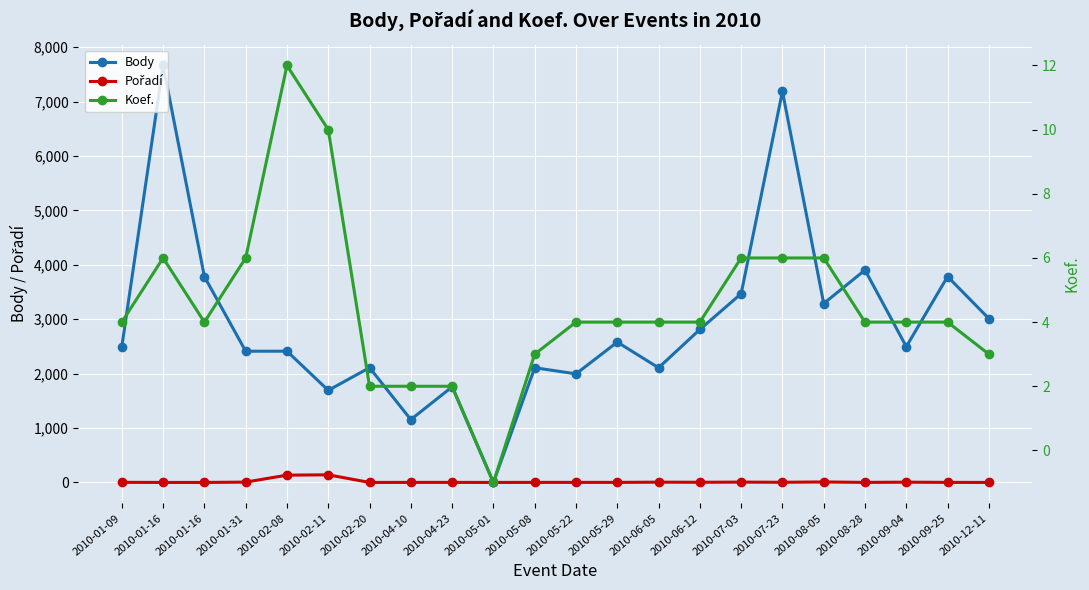

Reading left to right, what are all the values shown in this chart?

Body: 2496	7663	3784	2412	2413	1693	2110	1156	1758	0	2109	1996	2580	2108	2812	3469	7187	3289	3904	2496	3784	3012
Pořadí: 3	1	1	7	135	141	1	2	2	1	2	2	2	6	4	7	4	10	2	6	2	1
Koef.: 4	6	4	6	12	10	2	2	2	-1	3	4	4	4	4	6	6	6	4	4	4	3